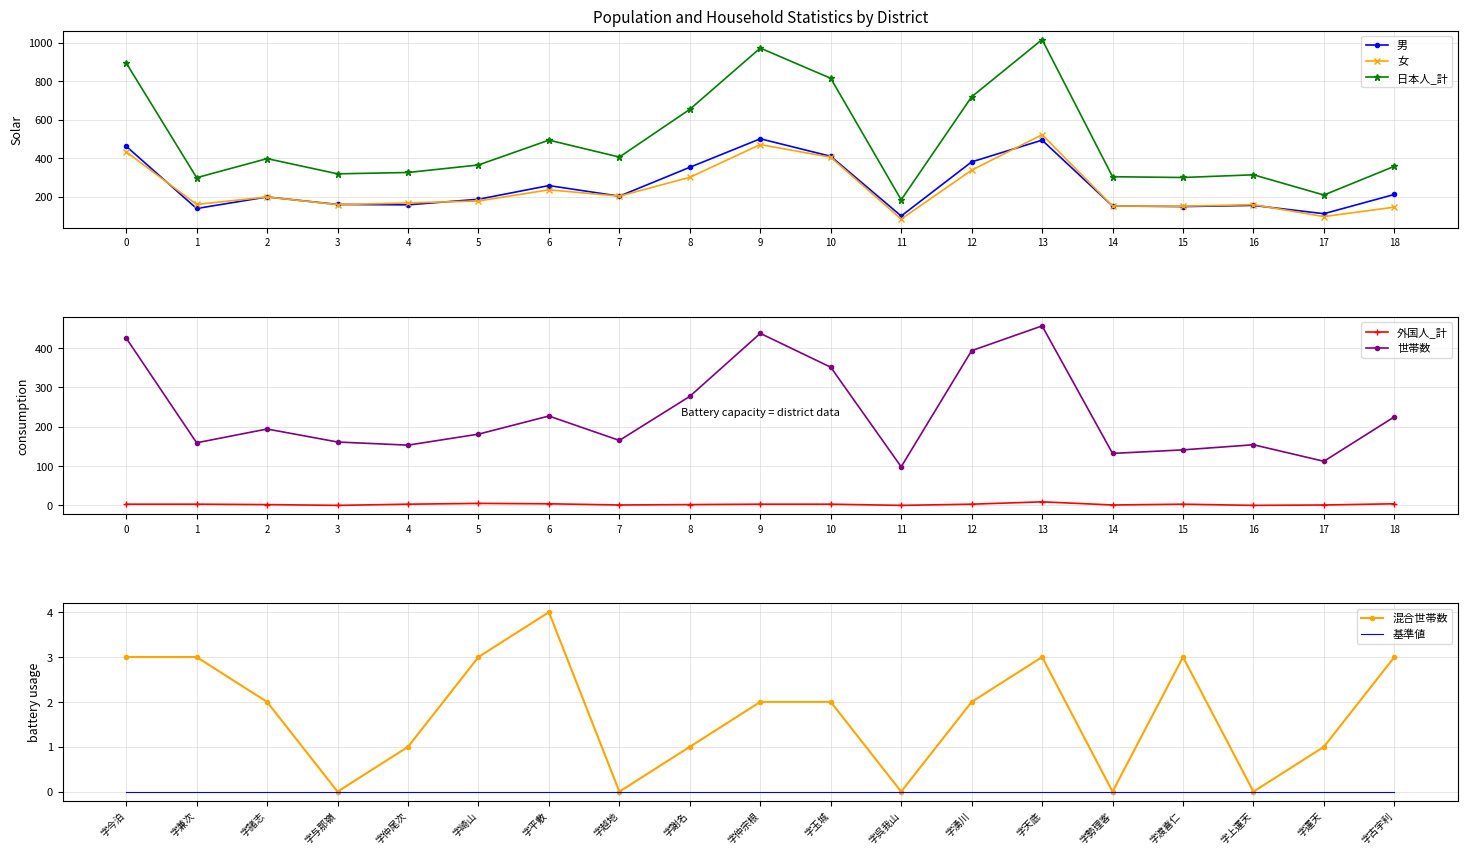

Read the 女 value at 13, to the nearest 10.

520